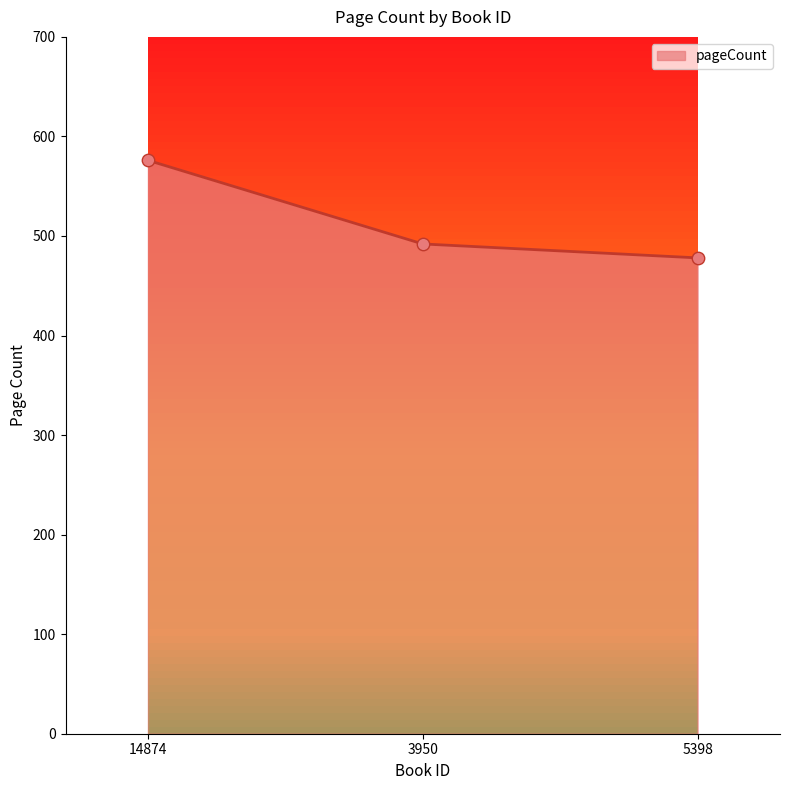

What is the change in value from 3950 to 5398?

-14